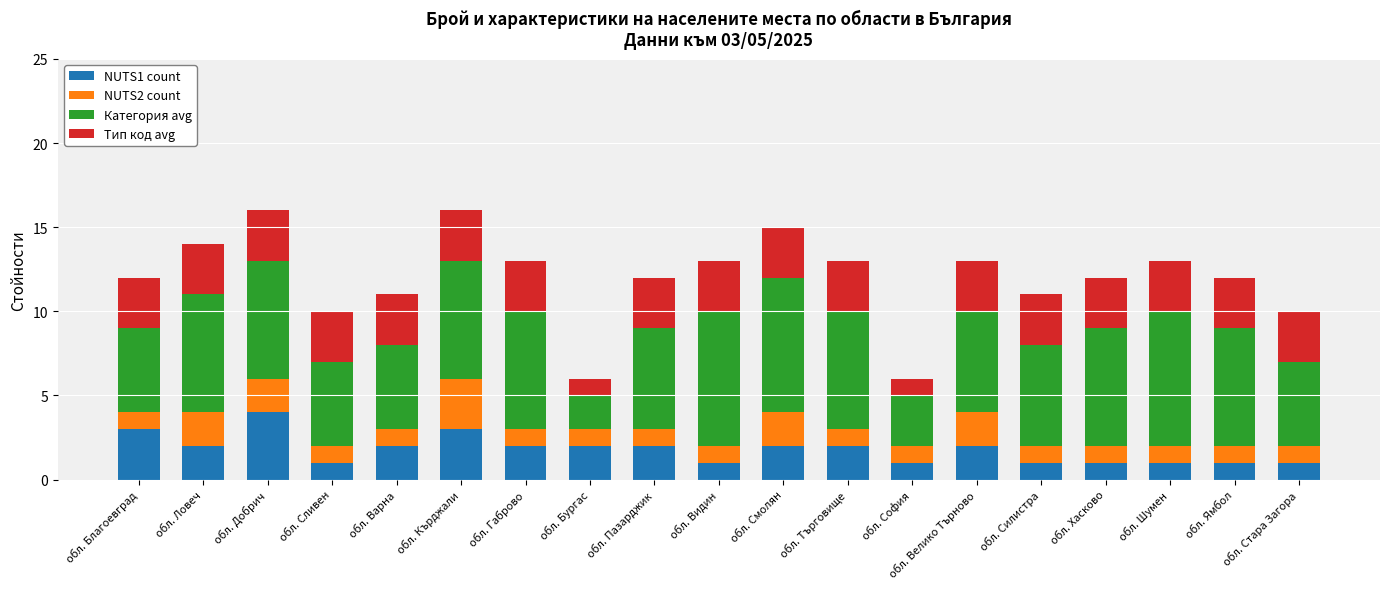

At which label does NUTS1 count reach its peak?

обл. Добрич